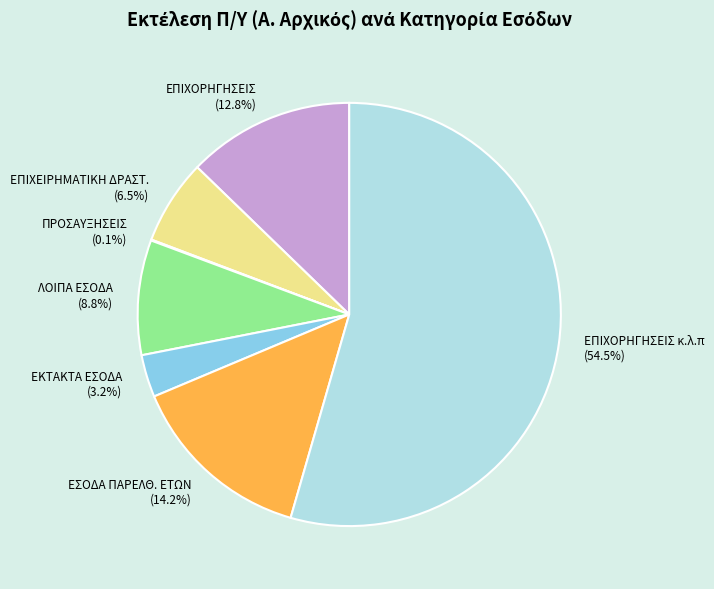

Is ΕΠΙΧΟΡΗΓΗΣΕΙΣ κ.λ.π (54.5%) the majority of the pie?

Yes